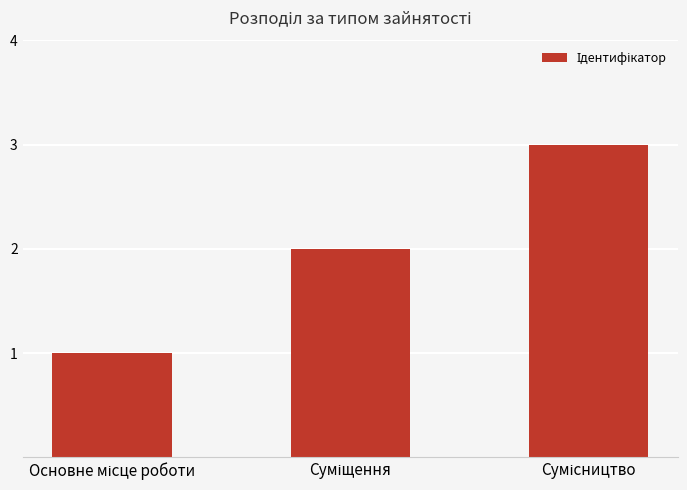

What is the sum of all values?

6